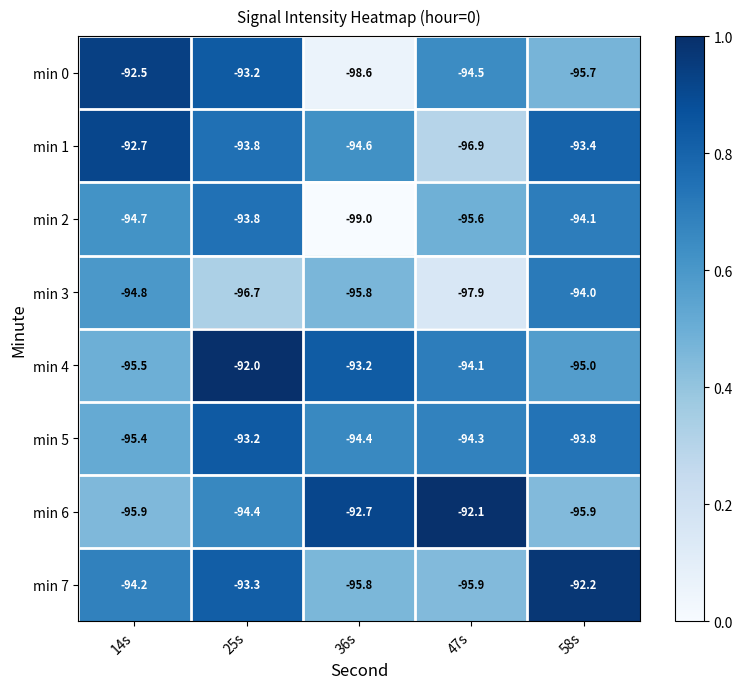

How many data points in min 7 are above -94?

2